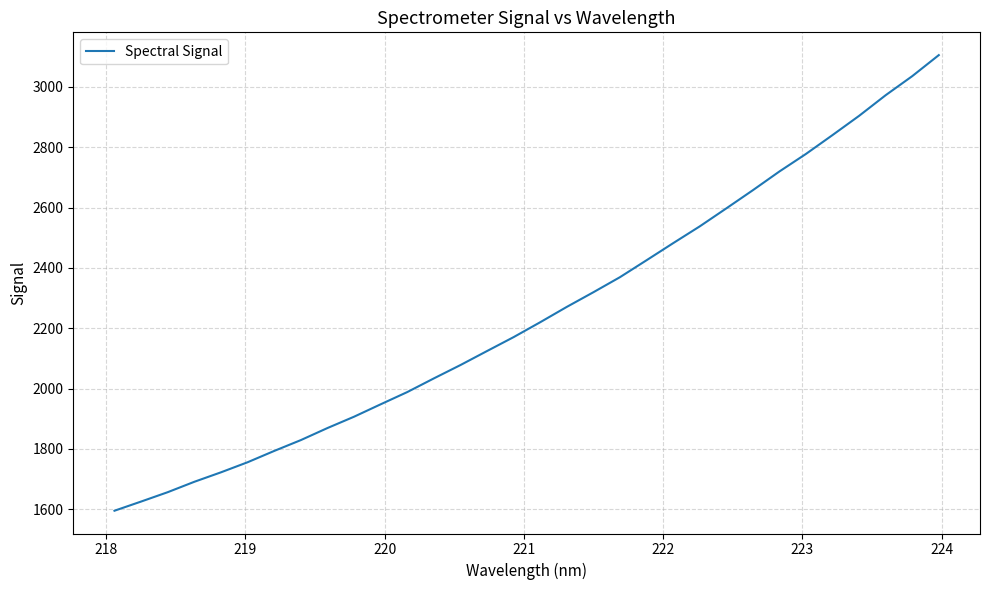

What is the difference between the maximum and minimum values?

1510.1